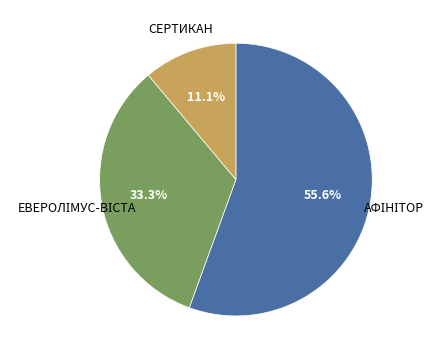

Is there any slice that represents more than half of the pie?

Yes